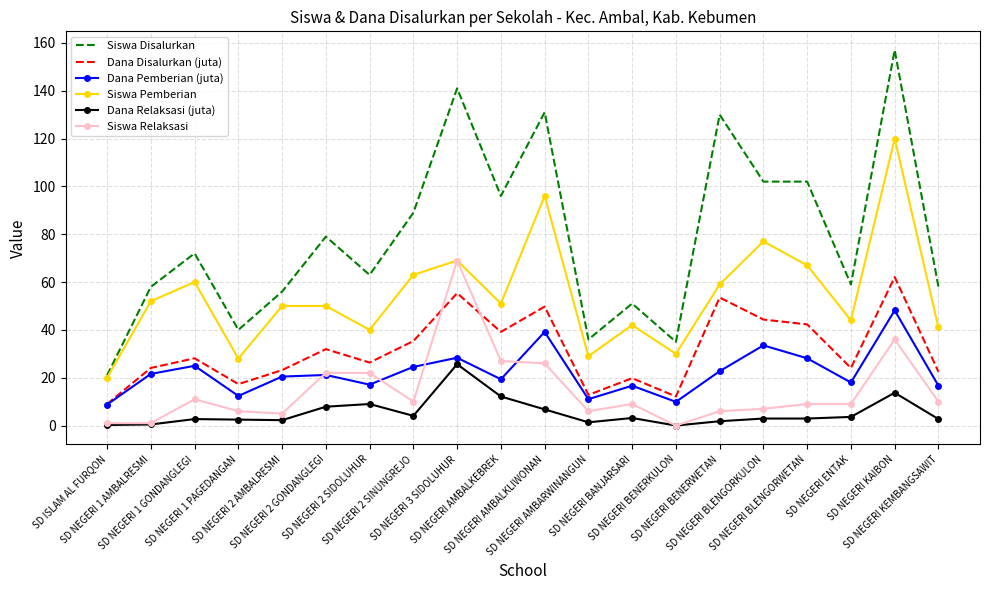

What is the highest value of the Dana Disalurkan (juta) series?

62.1